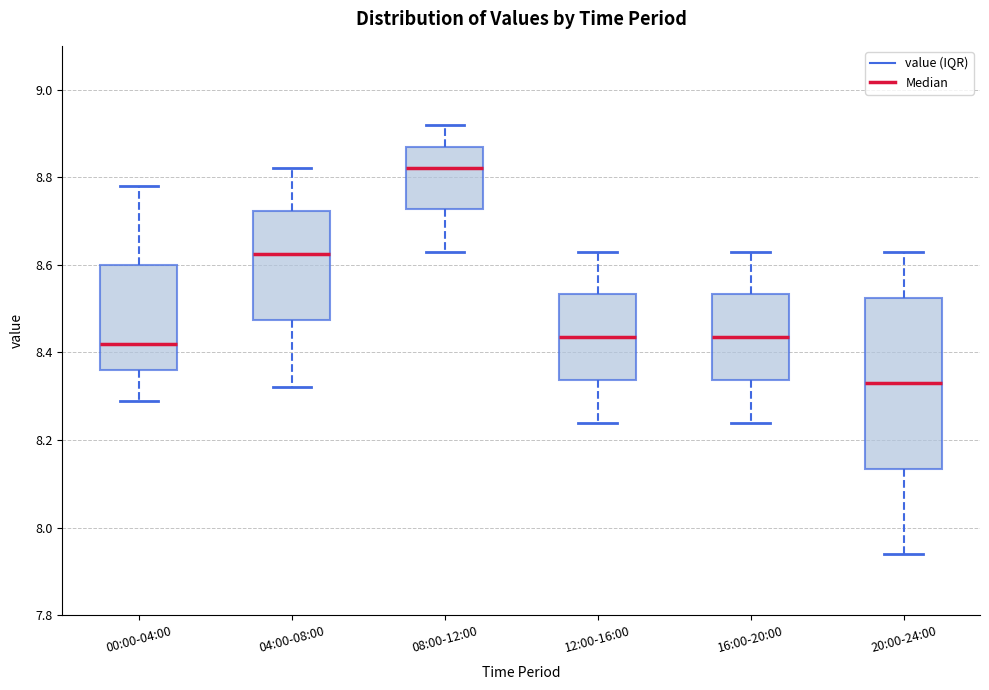

Comparing the boxes themselves (not the whiskers), which one is the tallest?

20:00-24:00